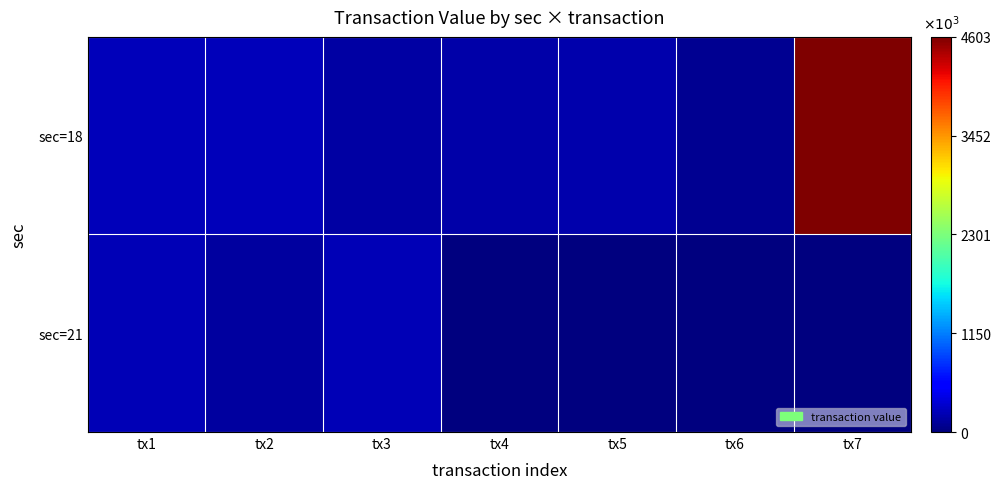

Rank the series at tx5 from lowest to highest value.

sec=21, sec=18